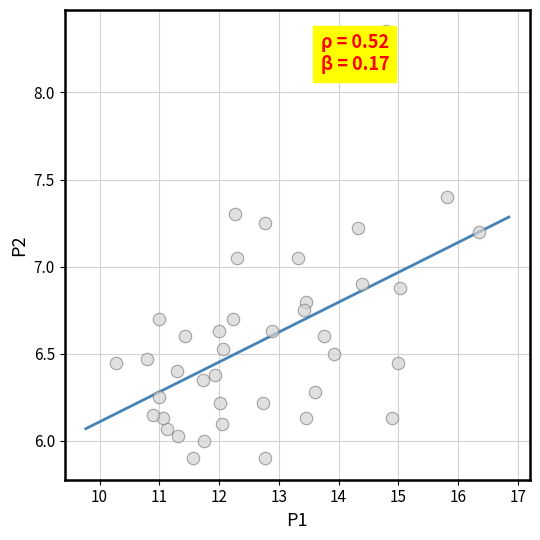

Count the number of points in this scatter plot.

40